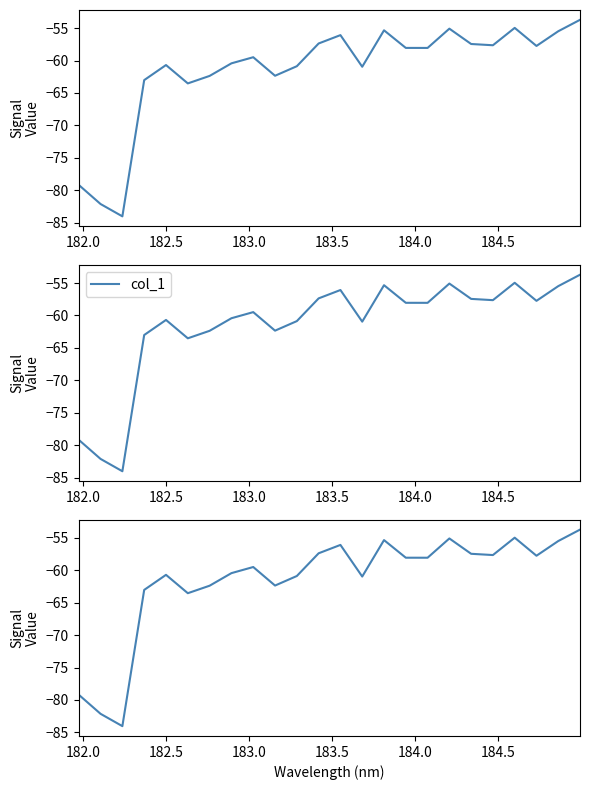

What is the sum of all values?

-1475.9